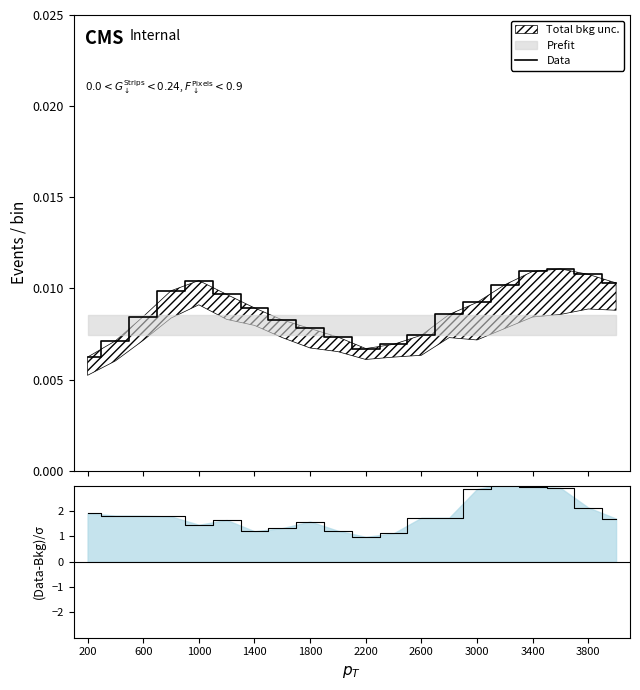

How many interior local peaks (higher than both neighbors) does the data have?

2